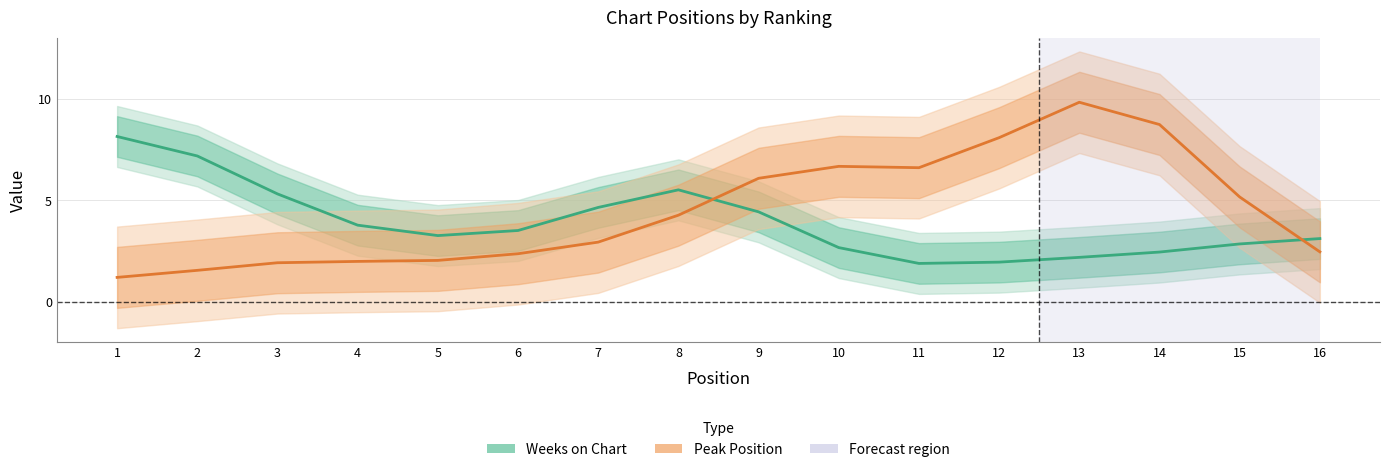

Reading left to right, list all the values displayed in this chart.

Weeks on Chart: 1=8.1	2=7.2	3=5.3	4=3.8	5=3.3	6=3.5	7=4.7	8=5.5	9=4.4	10=2.7	11=1.9	12=2.0	13=2.2	14=2.5	15=2.9	16=3.1
Peak Position: 1=1.2	2=1.6	3=1.9	4=2.0	5=2.0	6=2.4	7=2.9	8=4.3	9=6.1	10=6.7	11=6.6	12=8.1	13=9.8	14=8.7	15=5.2	16=2.5